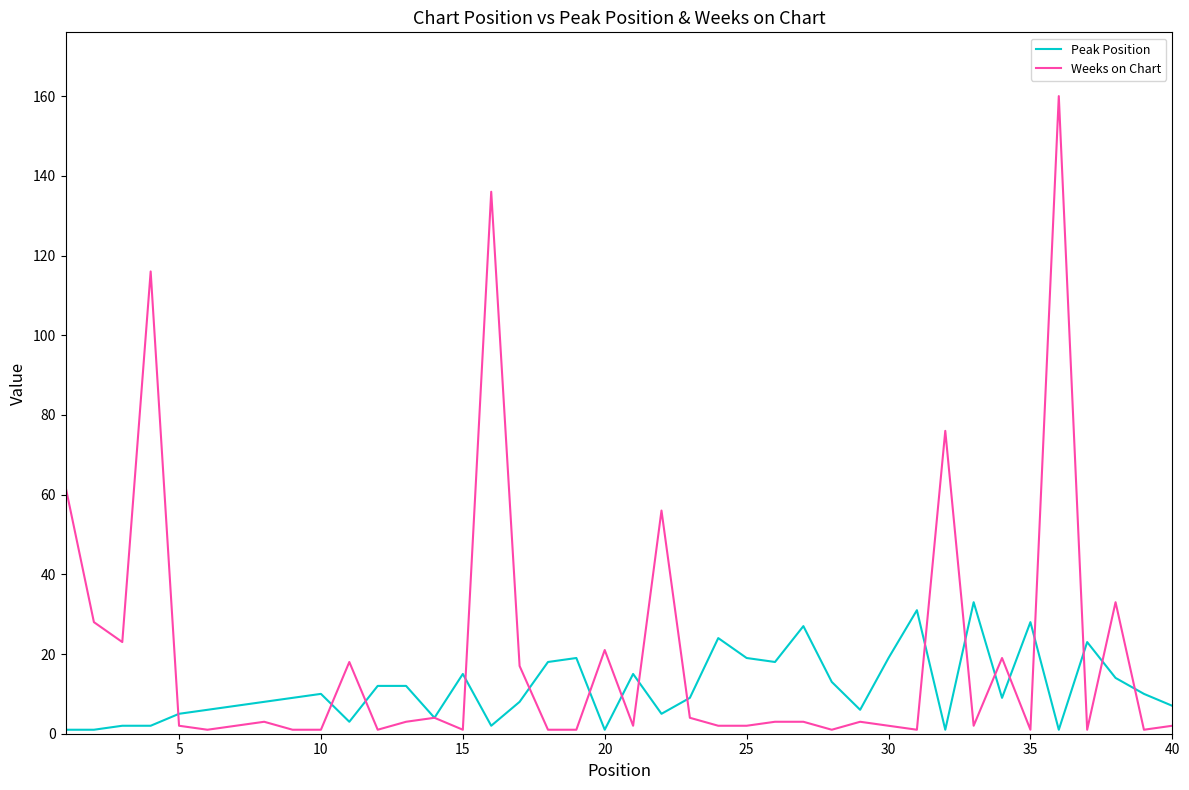

Which series has the largest total across all categories?

Weeks on Chart